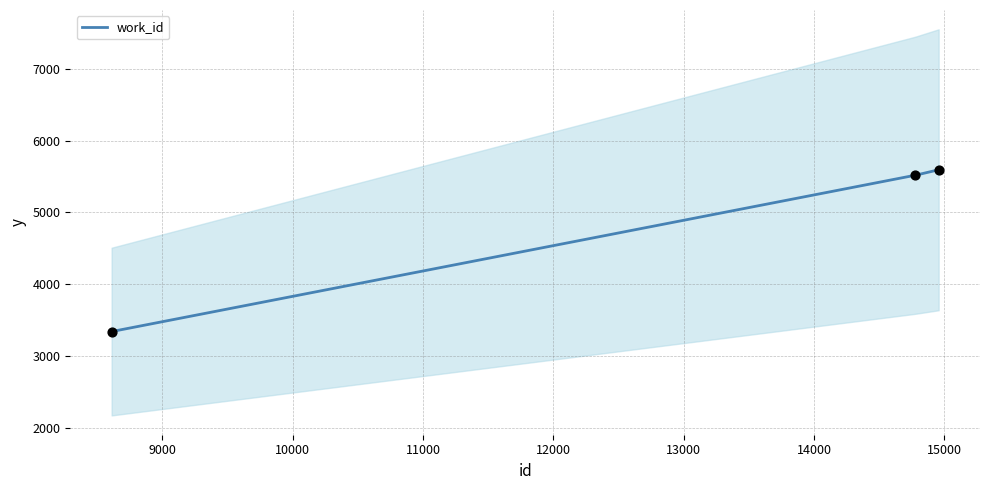

Between 14778 and 8610, which is larger?

14778